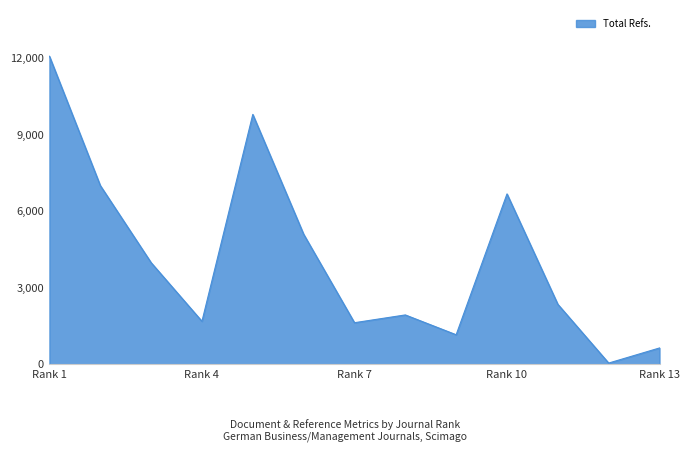

What is the greatest value displayed?

12082